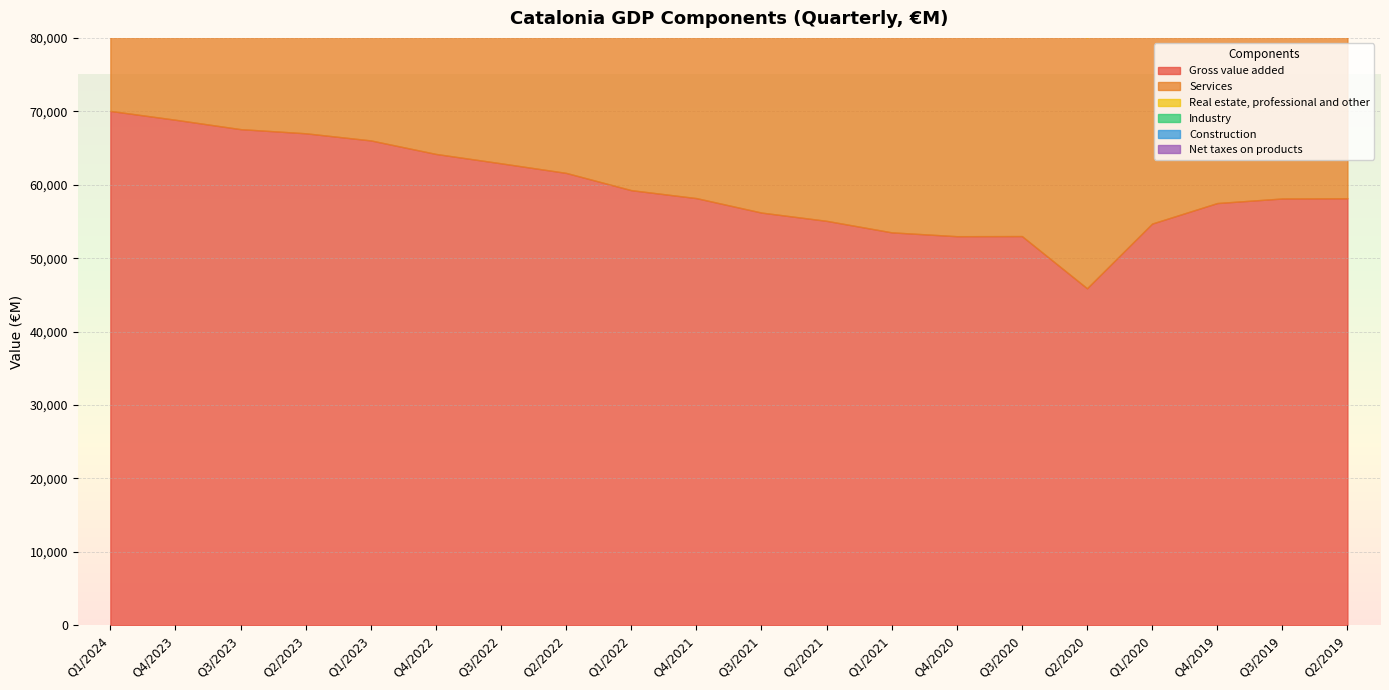

Is the value of Industry at Q3/2022 greater than the value of Gross value added at Q3/2022?

No